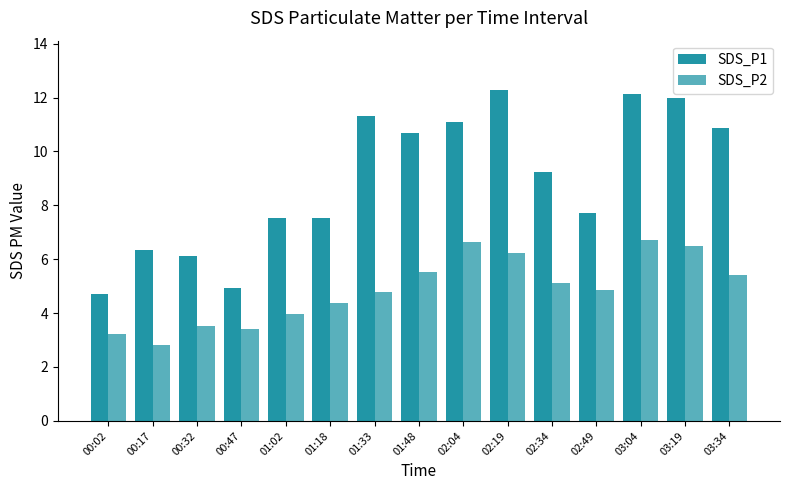

How many bars are there in each group?

2